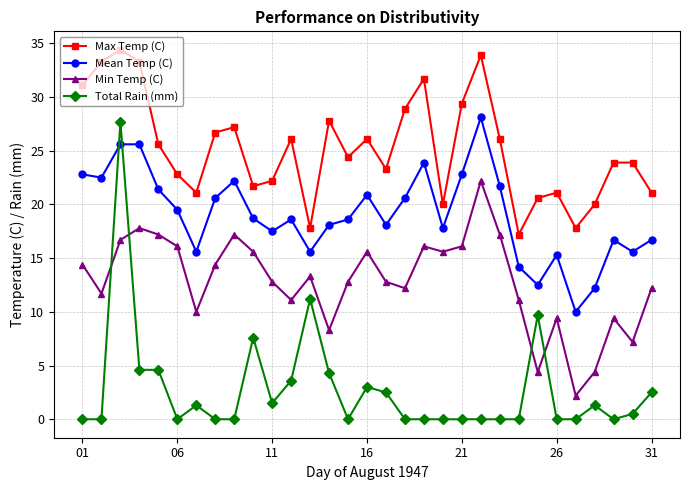

True or false: Min Temp (C) has more than 2 points higher than both neighbors.

True